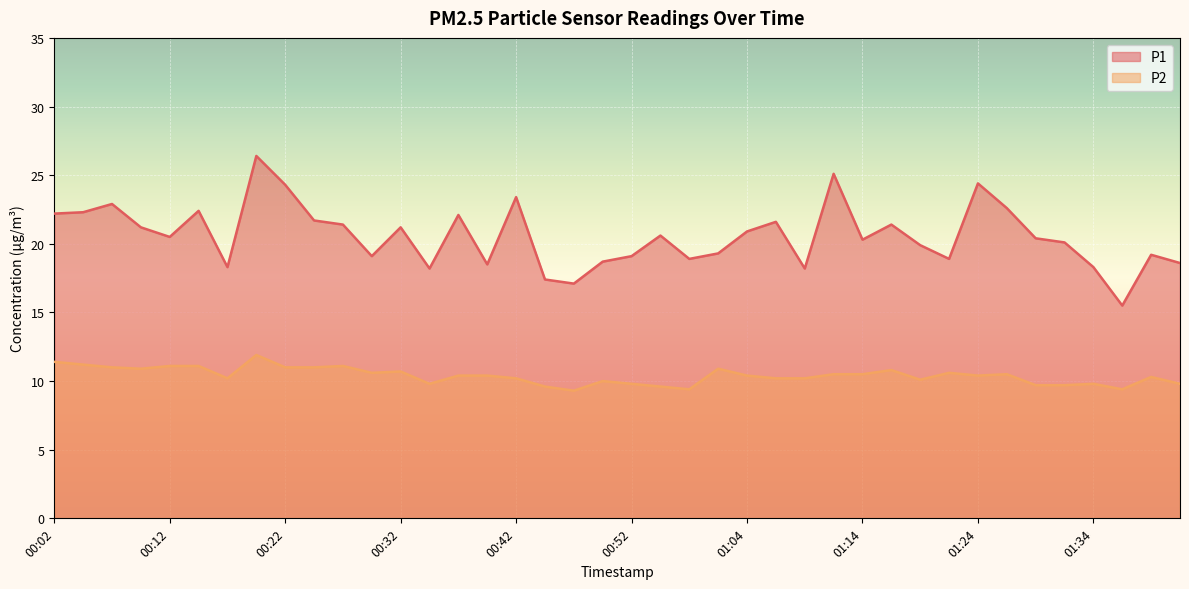

What is the value of the P1 point at the 6th from the left?

22.4